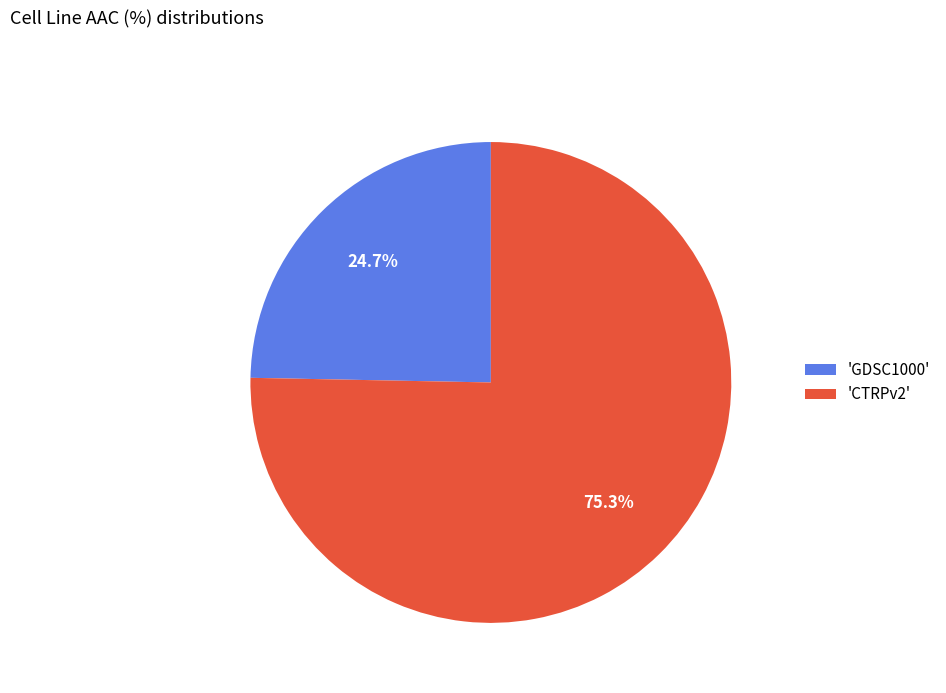

Which slice is the smallest?

'GDSC1000'